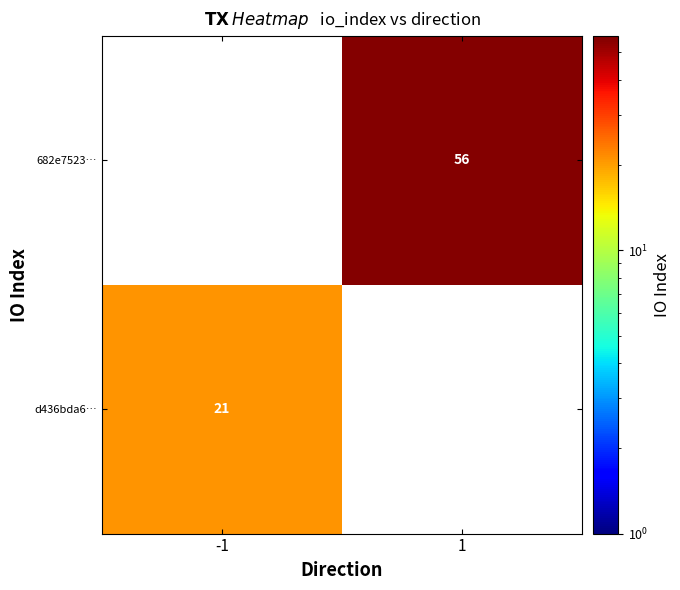

Is the value of d436bda6… at -1 greater than the value of 682e7523… at 1?

No